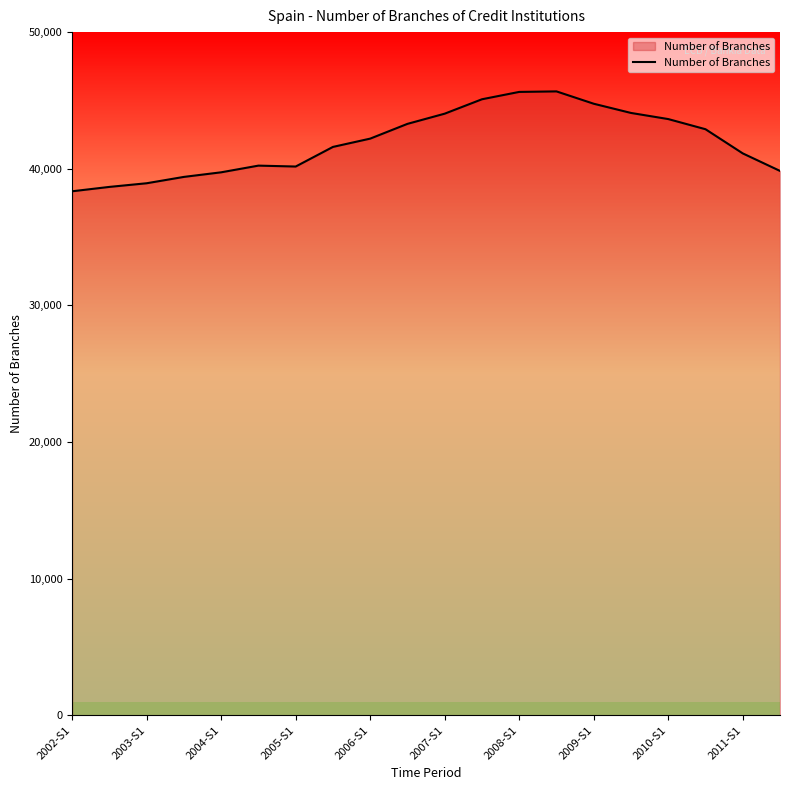

What is the smallest value displayed?

38353